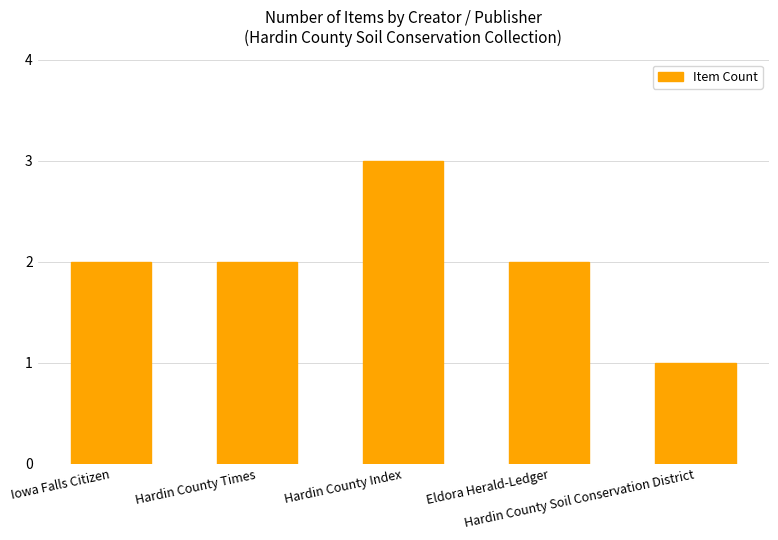

Reading left to right, extract all data points from this chart.

2	2	3	2	1